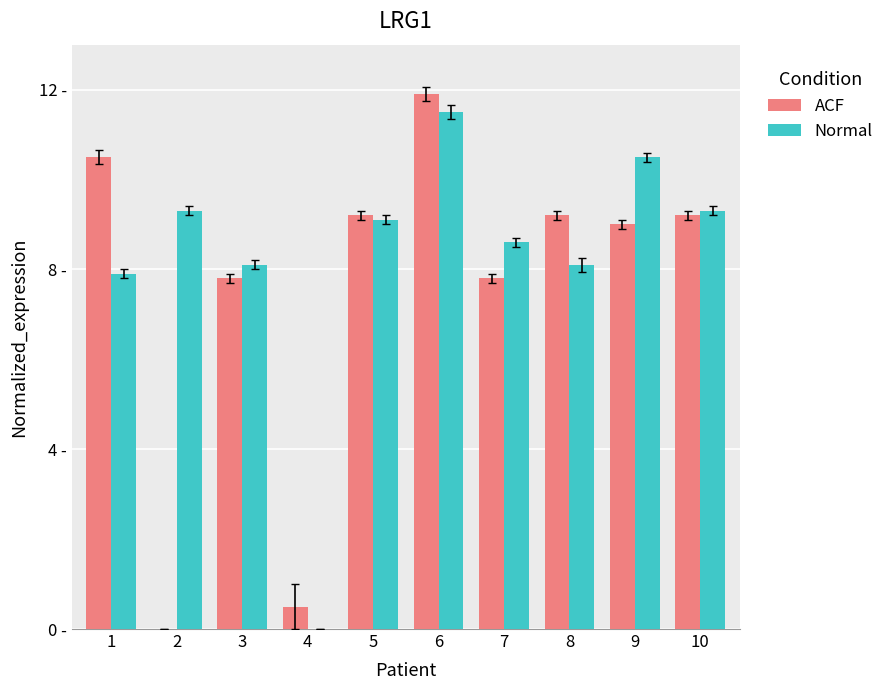

What are all the series names shown in the legend?

ACF, Normal